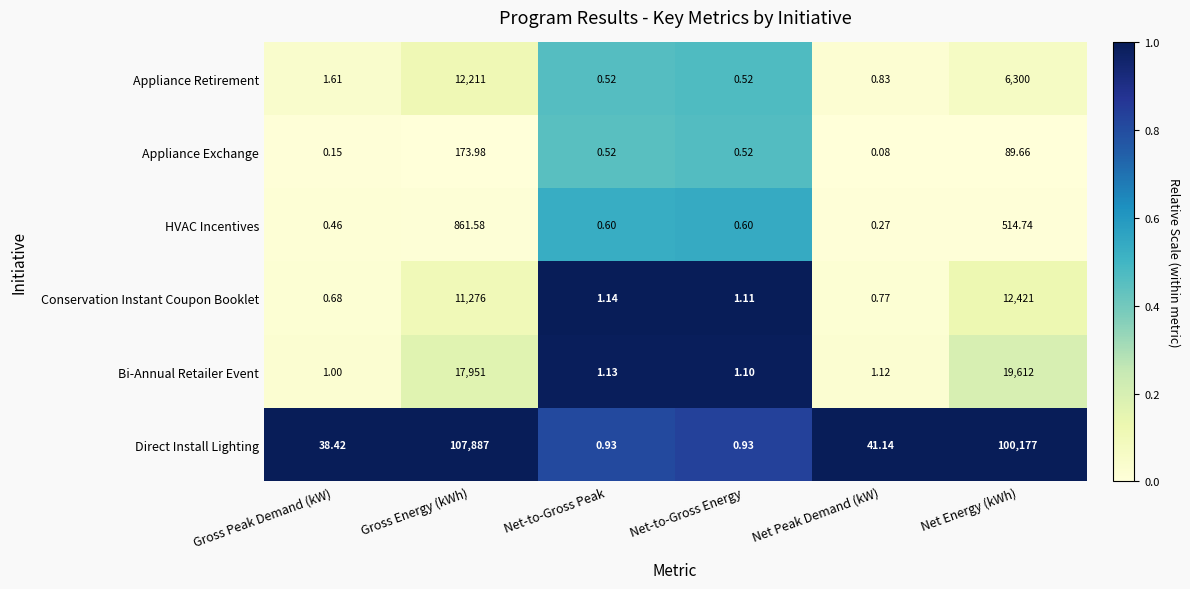

Where is HVAC Incentives nearest to the value 430?

Net Energy (kWh)